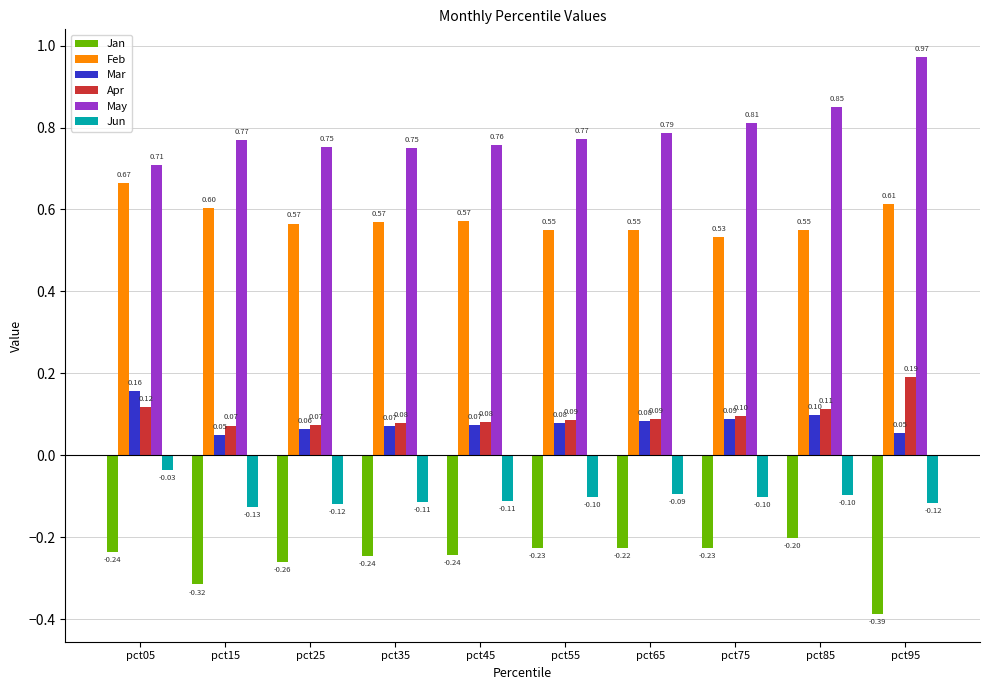

What are all the series names shown in the legend?

Jan, Feb, Mar, Apr, May, Jun